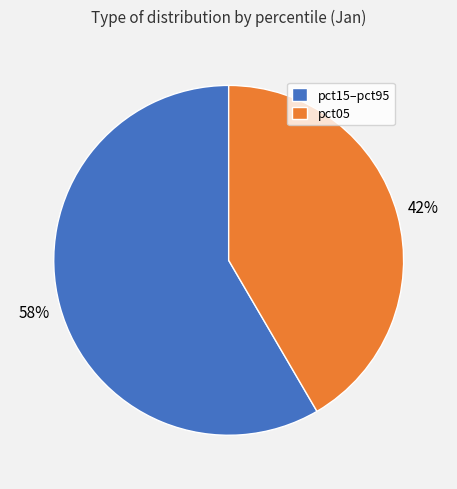

Is there any slice that represents more than half of the pie?

Yes